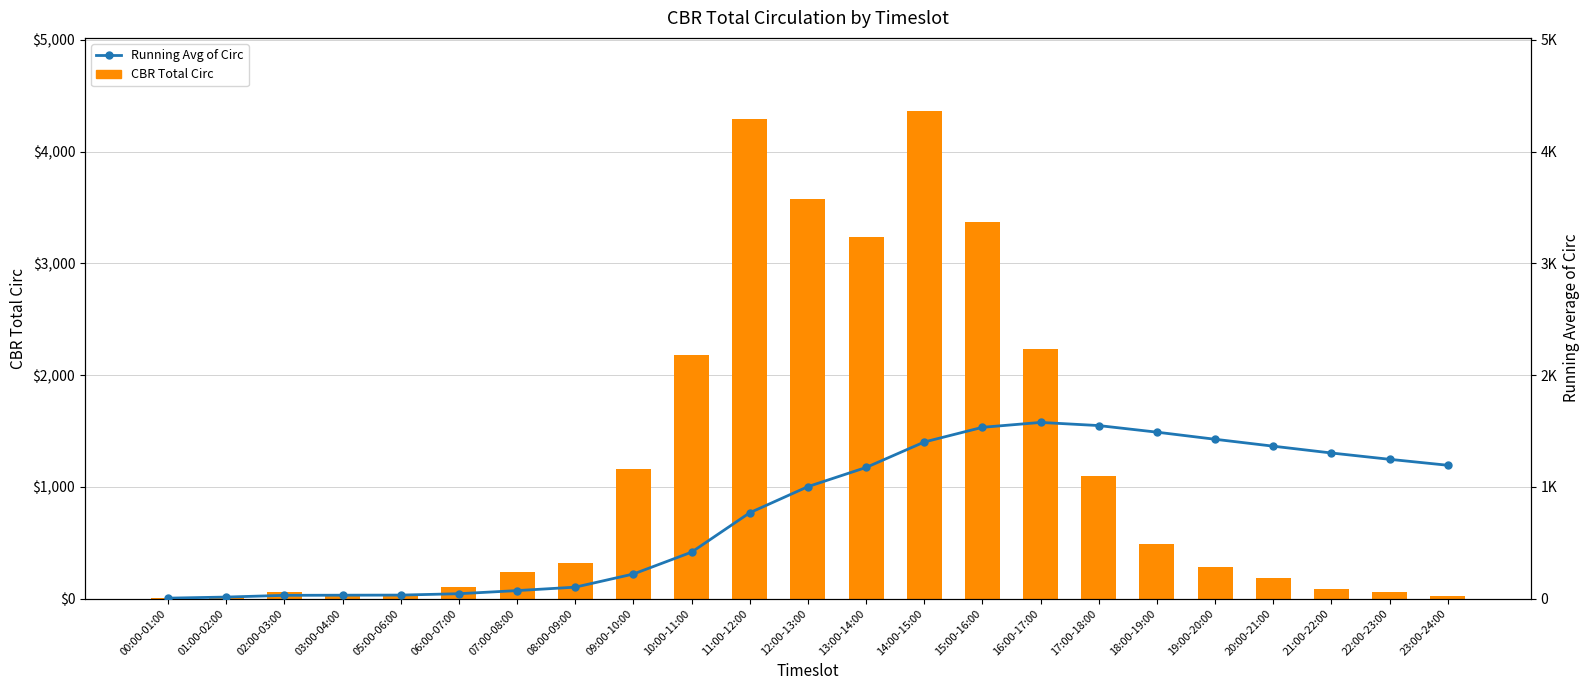

What are all the series names shown in the legend?

CBR Total Circ, Running Avg of Circ